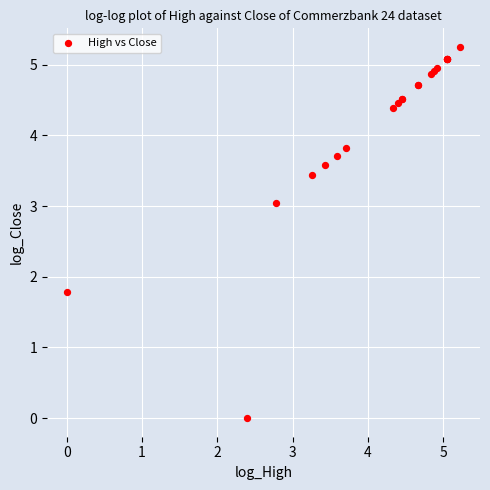

What Y value in the scatter plot is closest to 2?

1.8